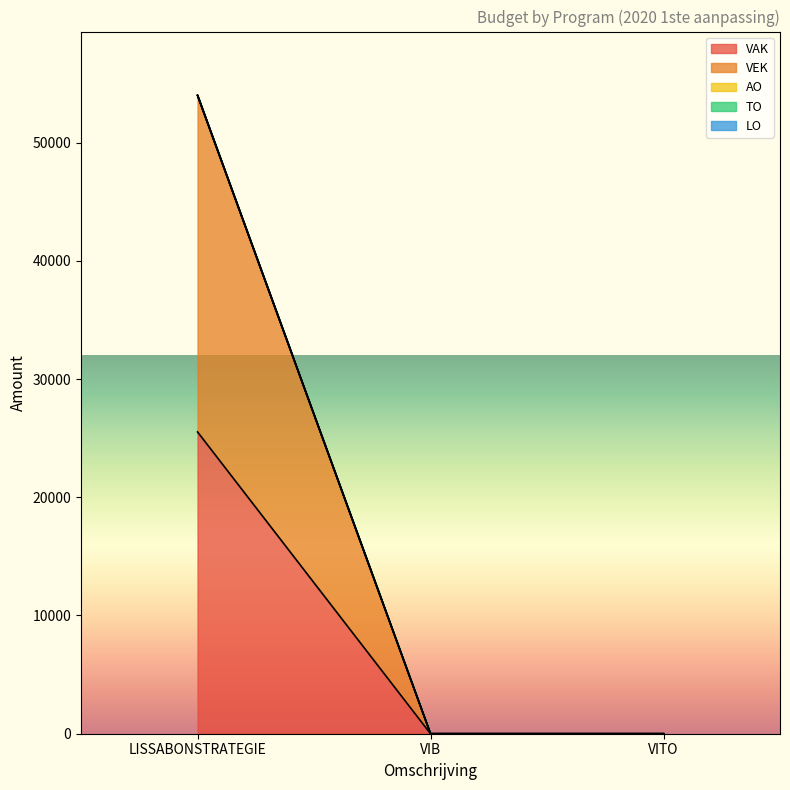

What is the label of the 1st point from the right?

VITO